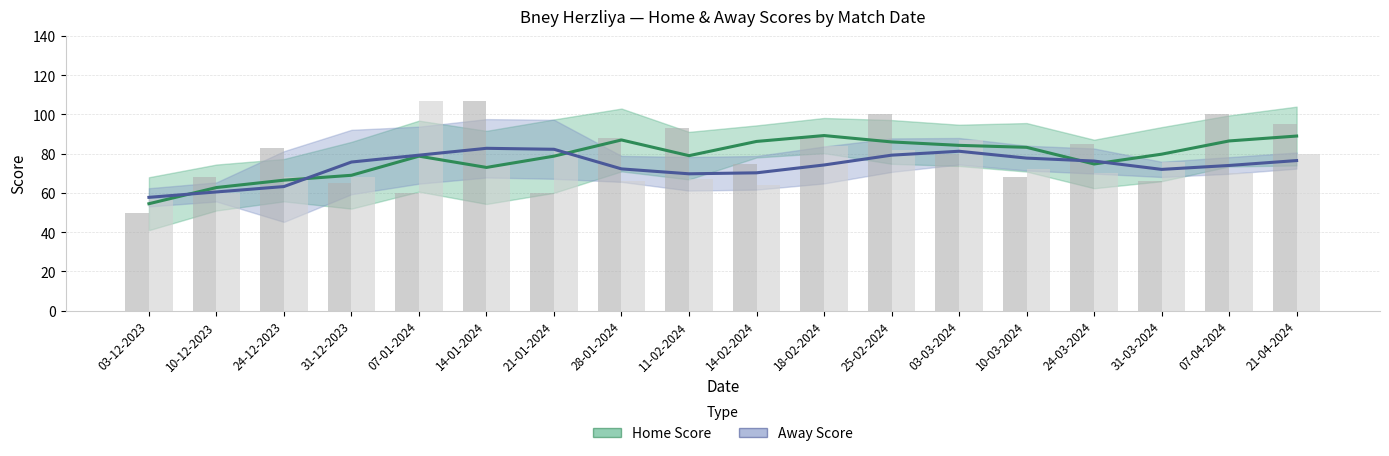

What is the difference between the second highest and second lowest values in the Away Score series?

21.8